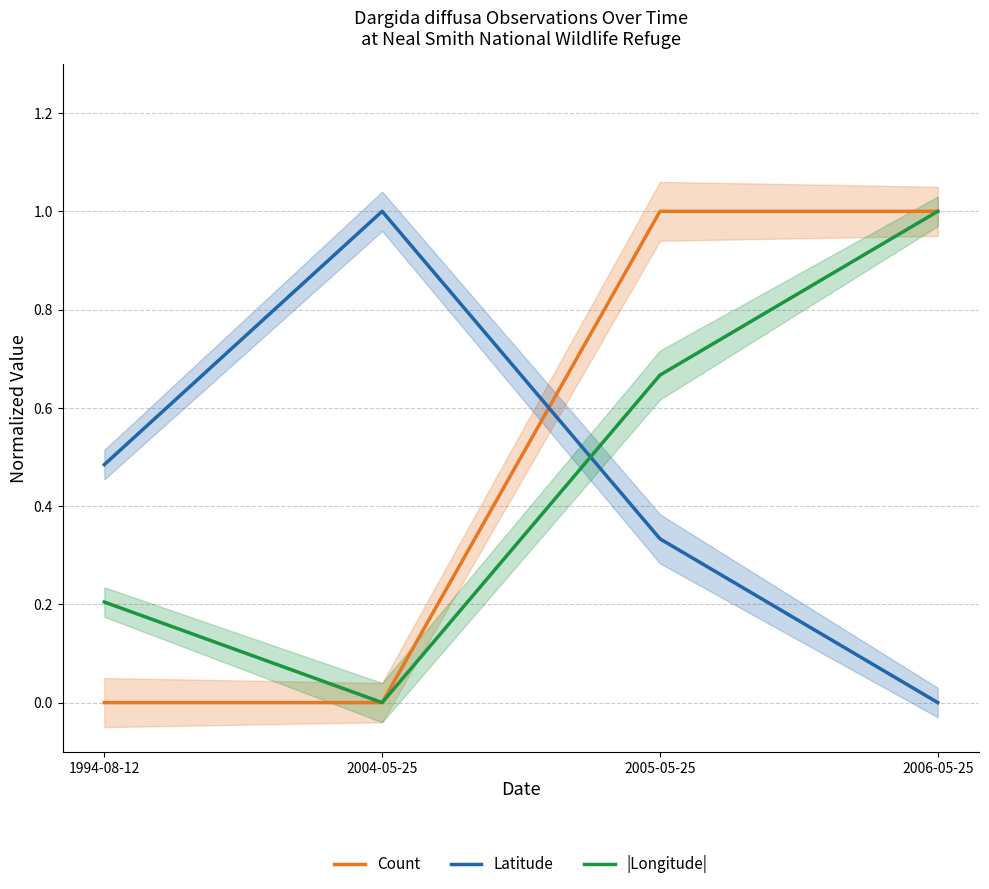

Reading left to right, transcribe all the data shown in this chart.

Count: 1994-08-12=0.0	2004-05-25=0.0	2005-05-25=1.0	2006-05-25=1.0
Latitude: 1994-08-12=0.5	2004-05-25=1.0	2005-05-25=0.3	2006-05-25=0.0
|Longitude|: 1994-08-12=0.2	2004-05-25=0.0	2005-05-25=0.7	2006-05-25=1.0